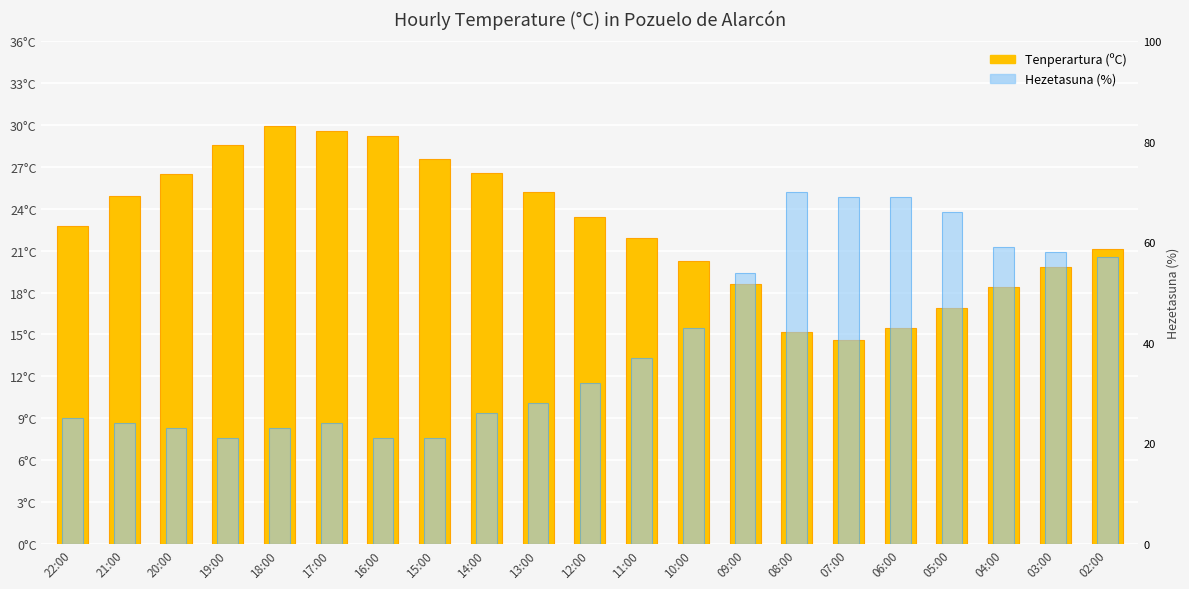

Which has a higher value, 14:00 or 18:00?

18:00